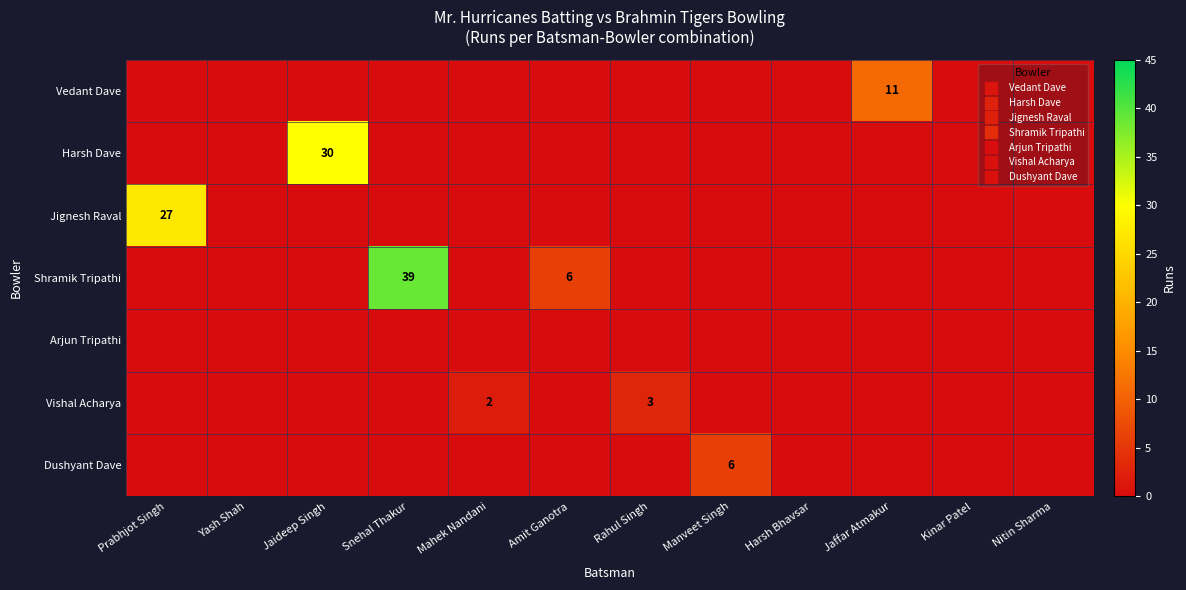

List the series in order of their peak value, highest first.

Shramik Tripathi, Harsh Dave, Jignesh Raval, Vedant Dave, Dushyant Dave, Vishal Acharya, Arjun Tripathi